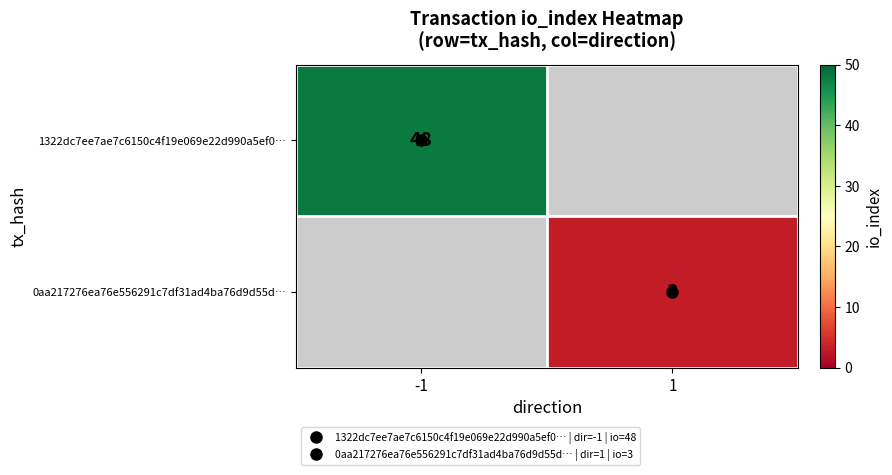

Read the 1322dc7ee7ae7c6150c4f19e069e22d990a5ef0… value at -1.

48.0